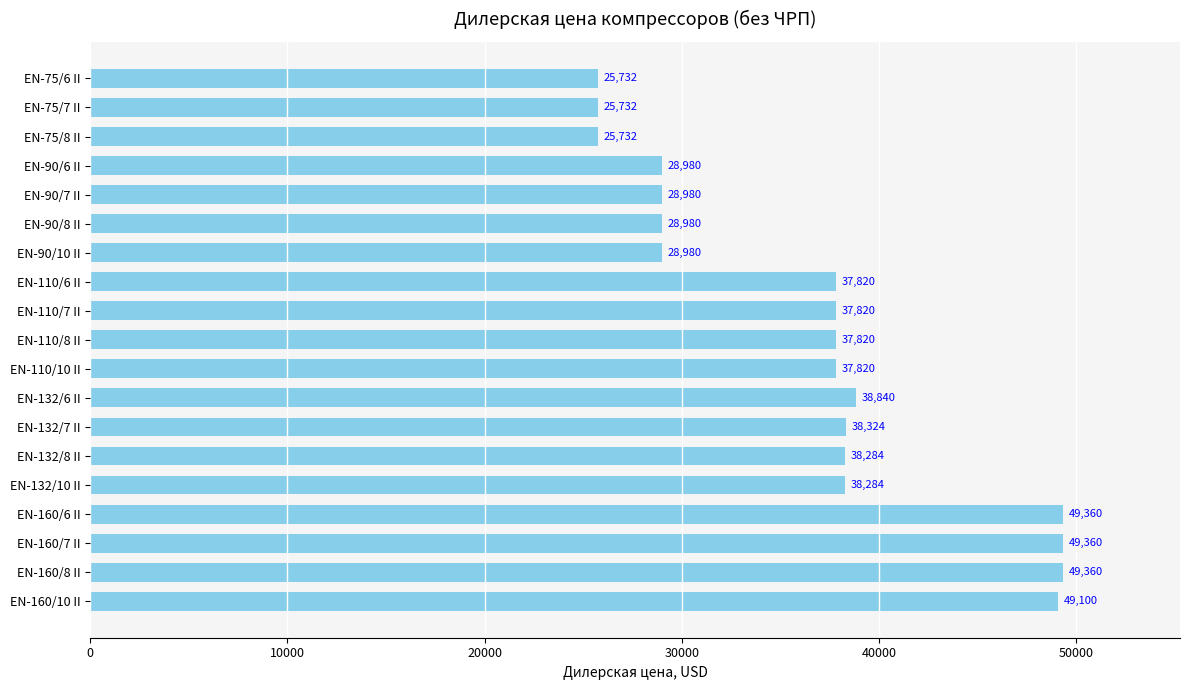

What is the difference between the values at EN-90/7 II and EN-75/6 II?

3248